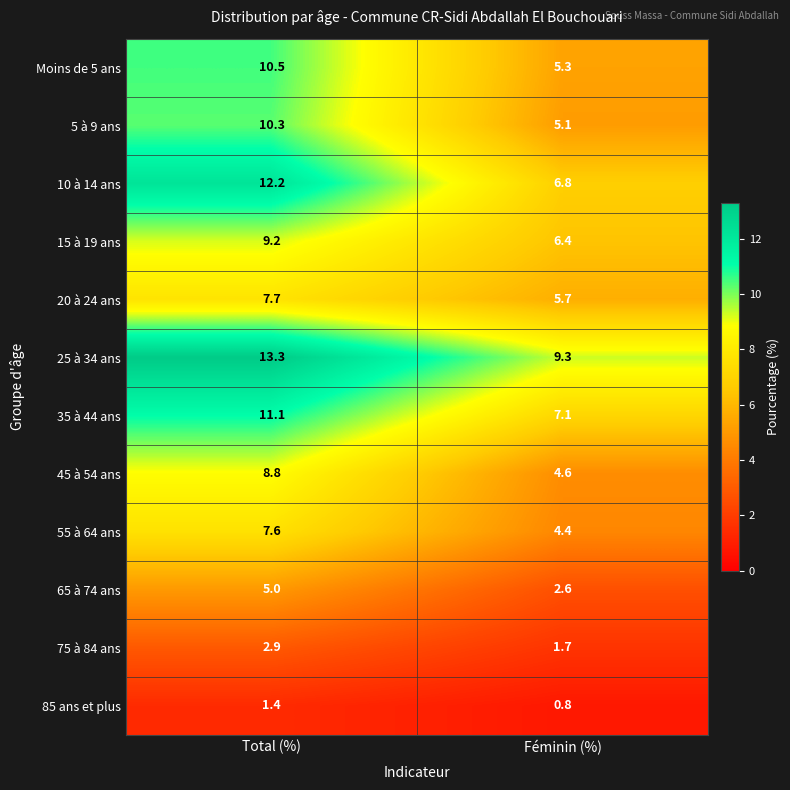

How many distinct data groups are displayed?

12